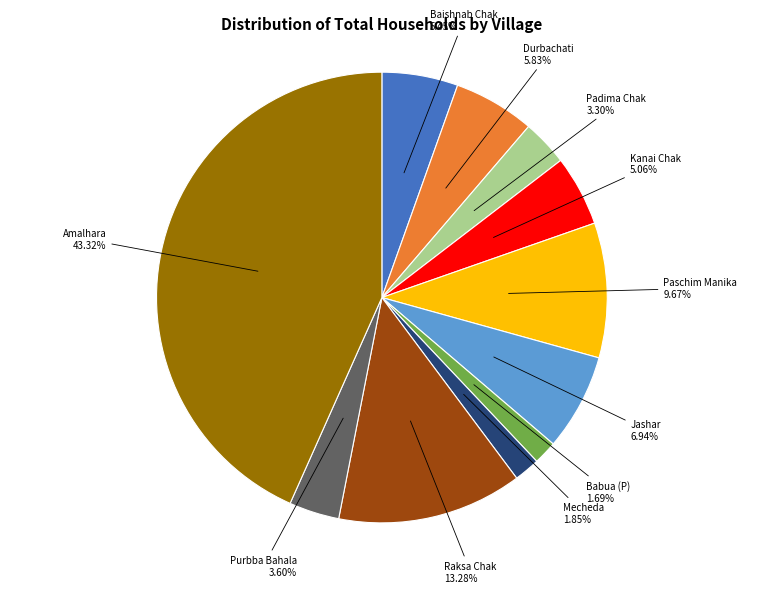

Does any single category account for the majority?

No